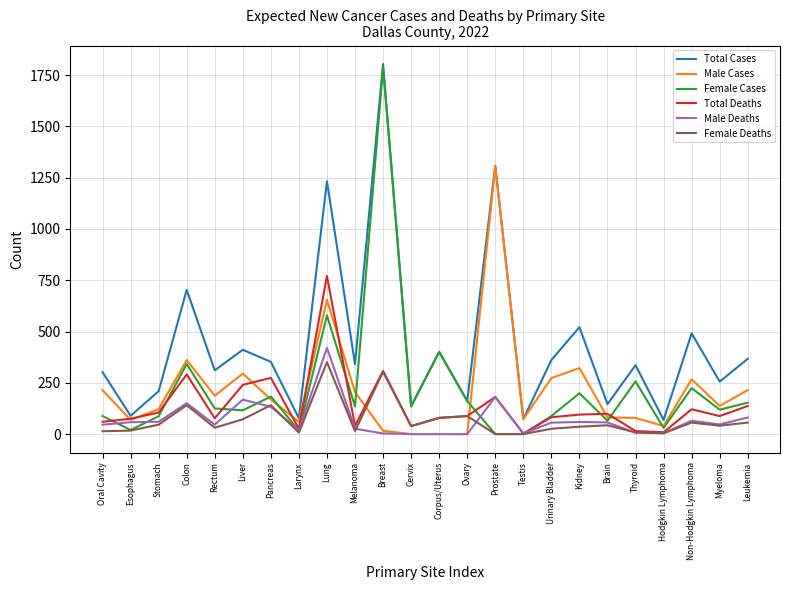

After their last crossing, which series has the higher values: Female Deaths or Male Cases?

Male Cases